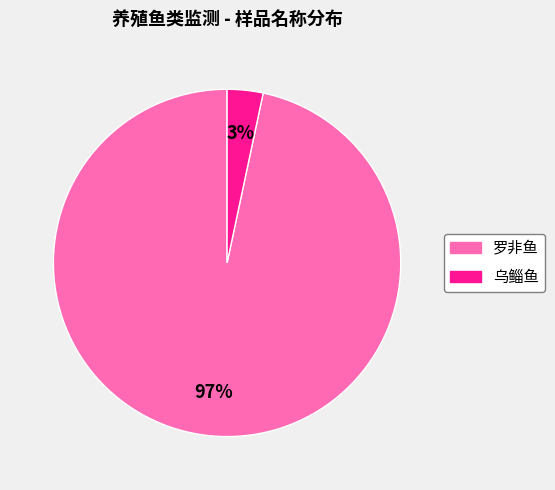

True or false: 乌鲻鱼 accounts for 15% of the total.

False